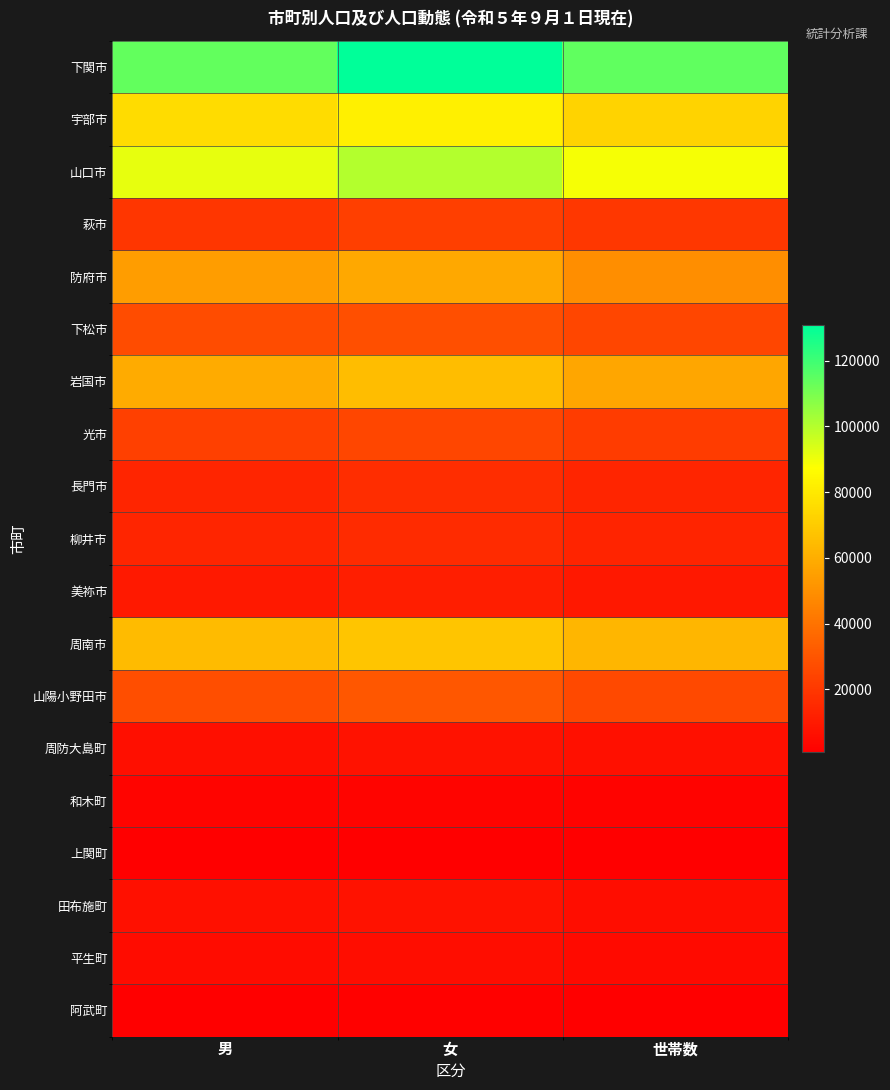

Count the number of categories in the chart.

3